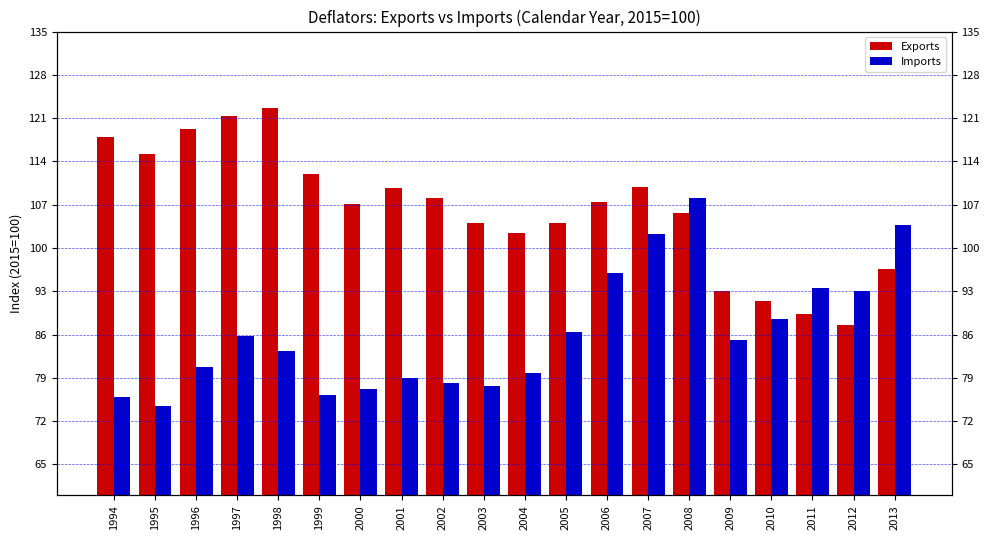

Count the number of categories in the chart.

20